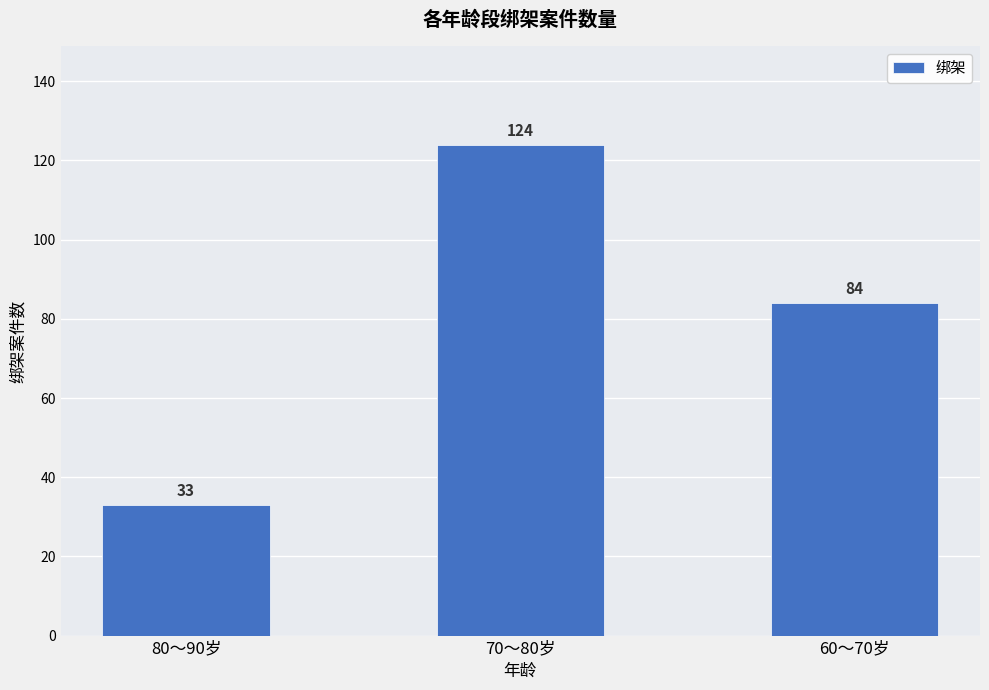

What is the label of the 1st bar from the right?

60～70岁